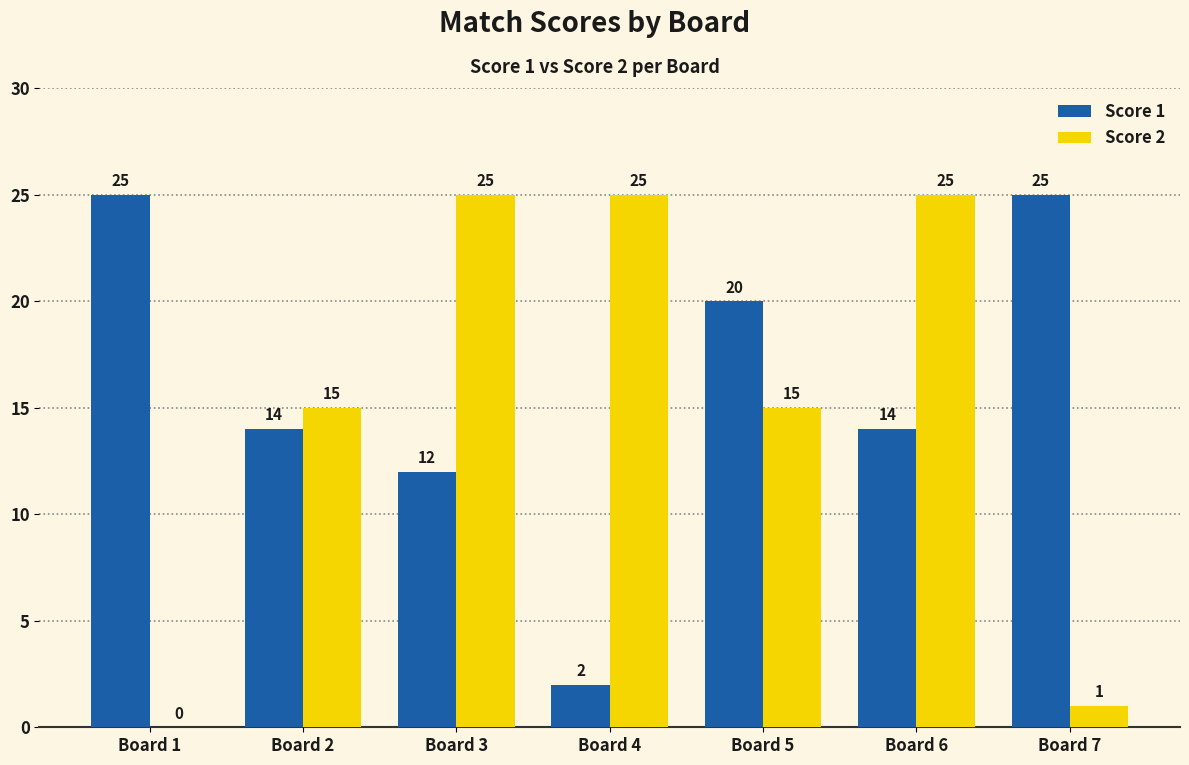

What is the total value across all series at Board 2?

29